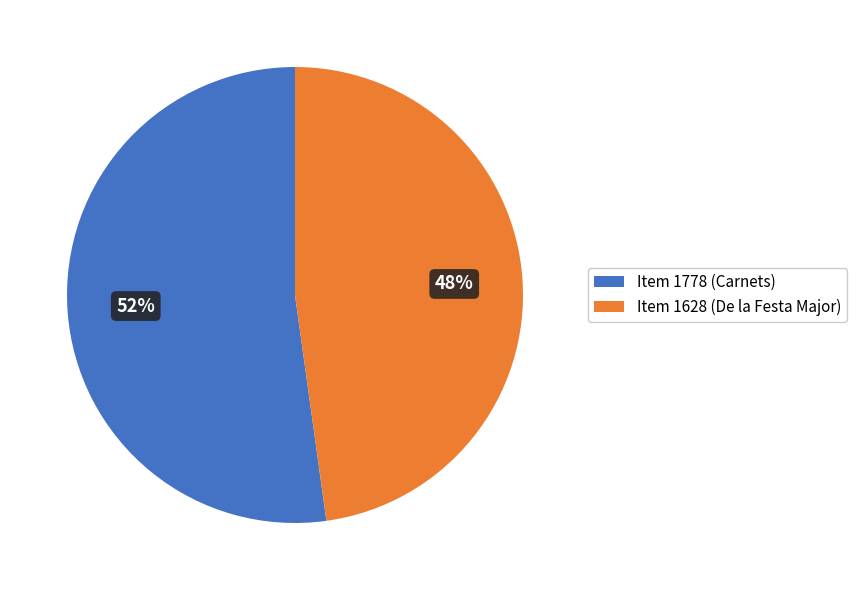

The Item 1628 (De la Festa Major) slice represents 40% of the pie. True or false?

False